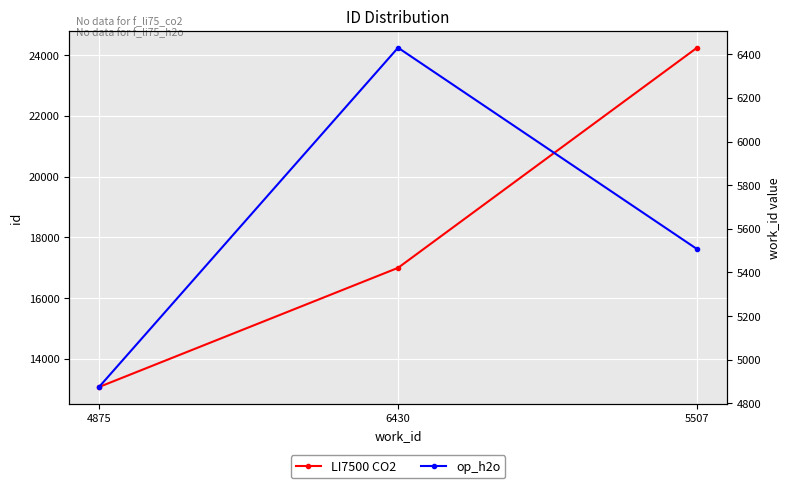

True or false: LI7500 CO2 has a value of 24244 at 5507.

True